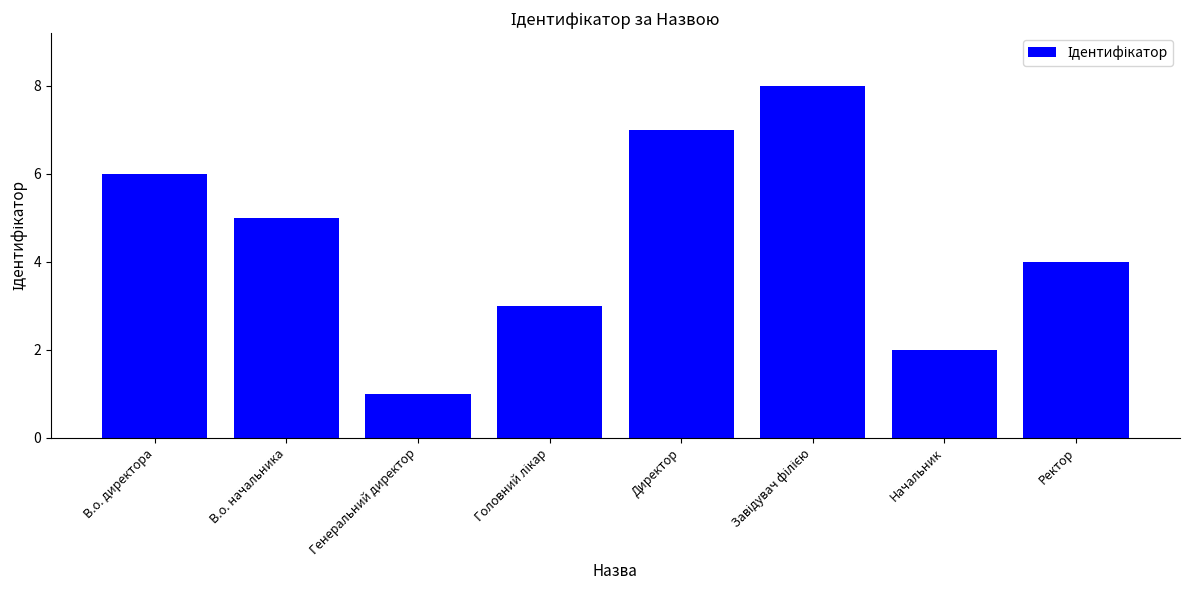

The value at Начальник is 1. True or false?

False